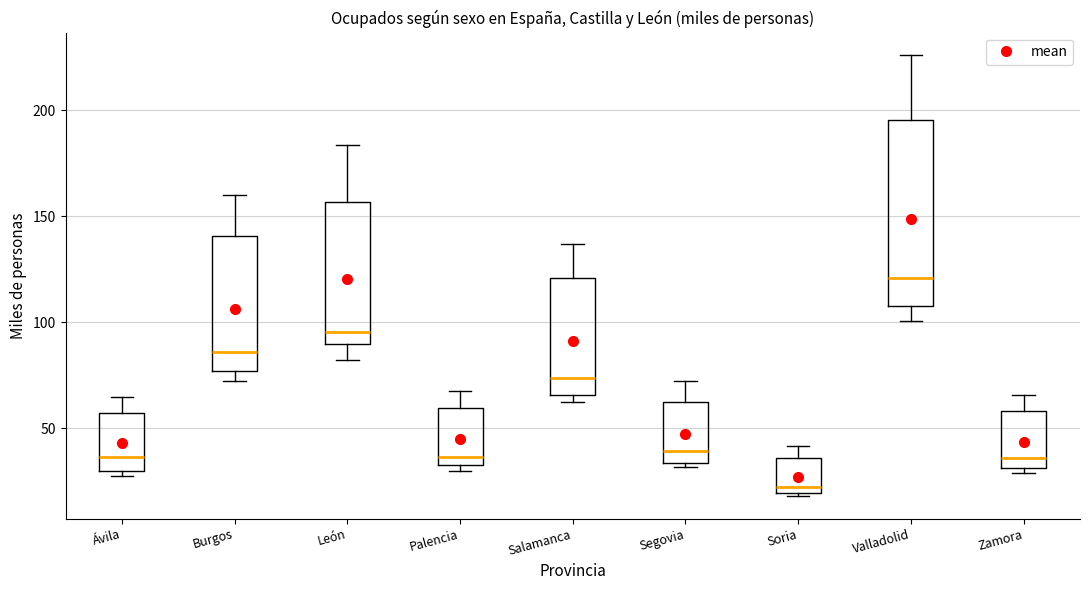

Where is the upper edge of the box for Ávila on the y-axis? The values are not printed on the chart, so give them approximately, as read against the axis.

55